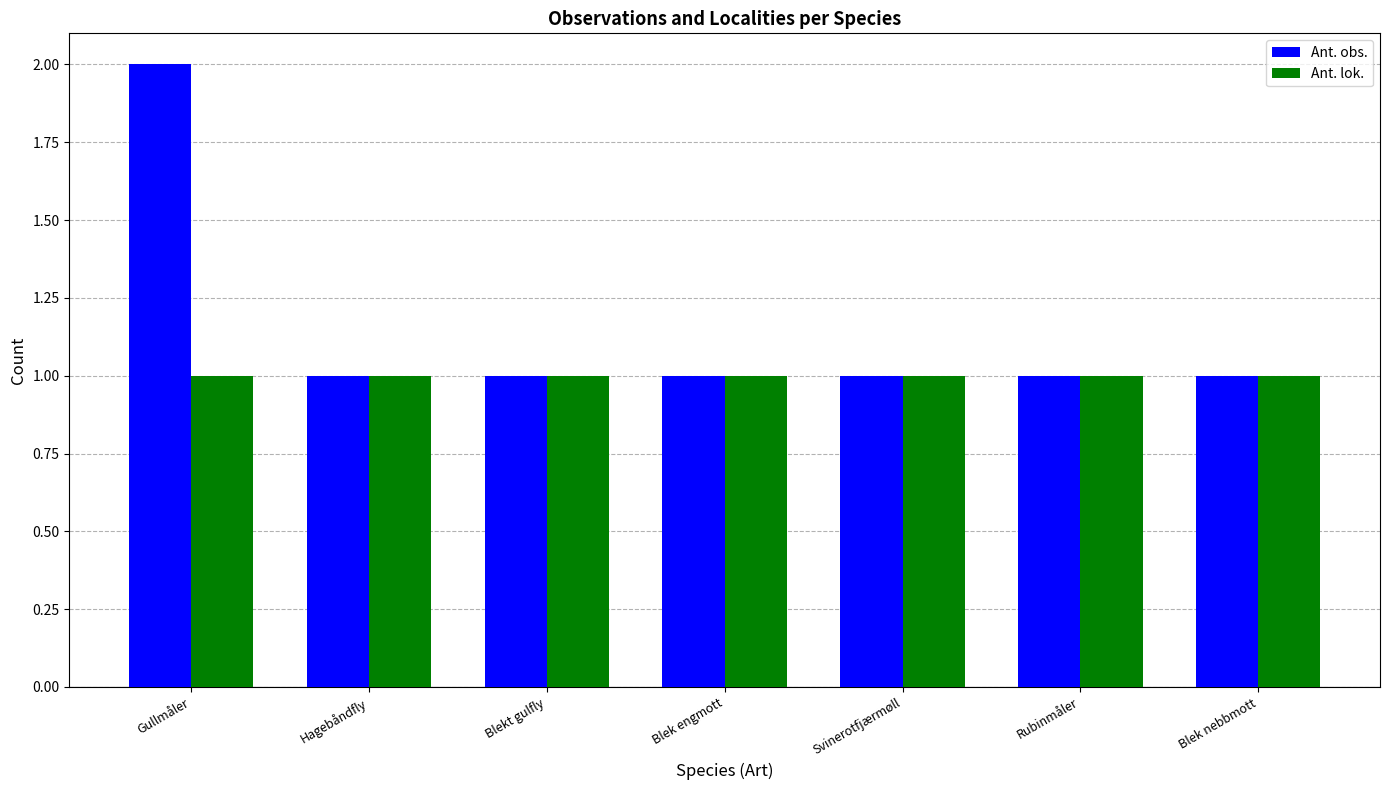

At which category is the sum across all series the highest?

Gullmåler